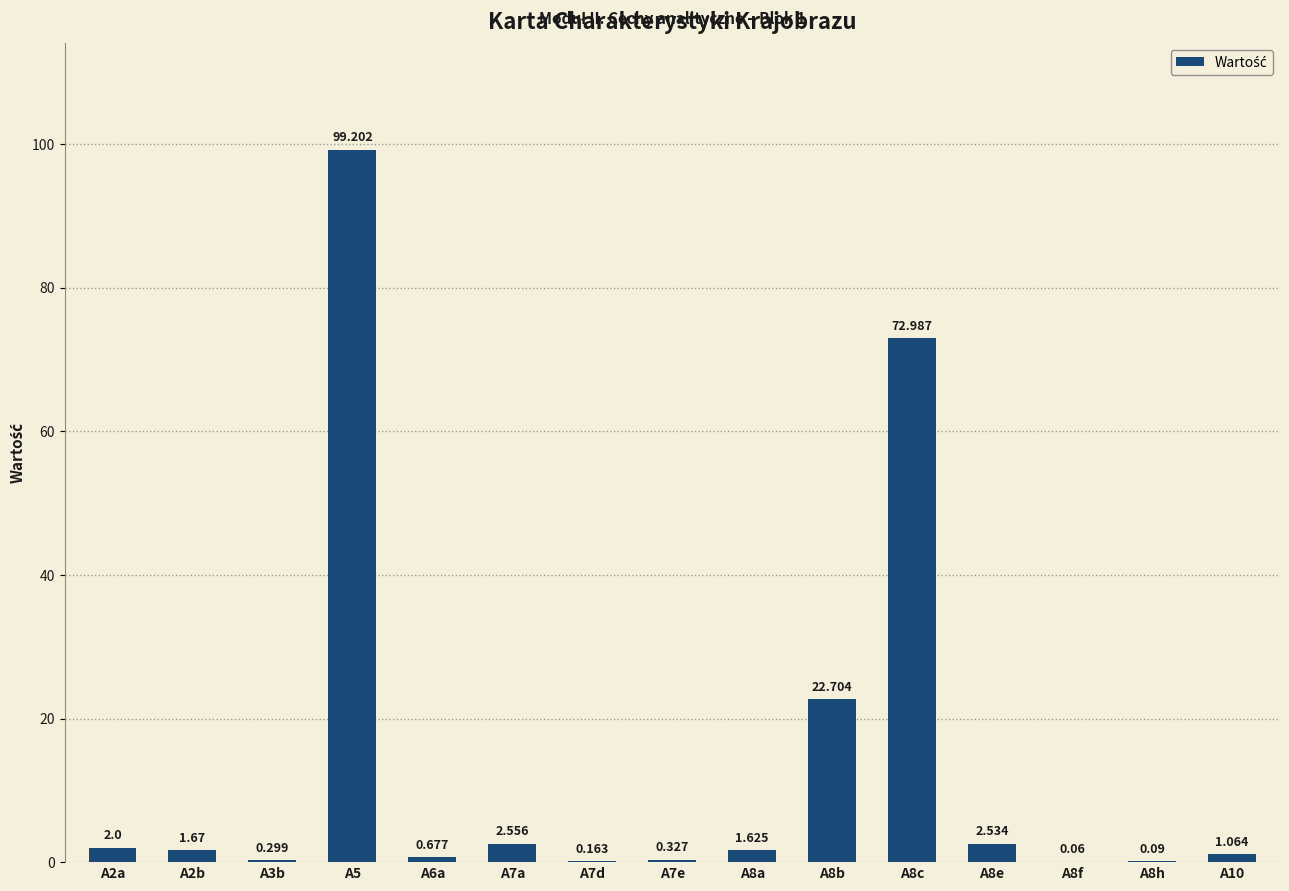

What value does the data have at A8c?

73.0